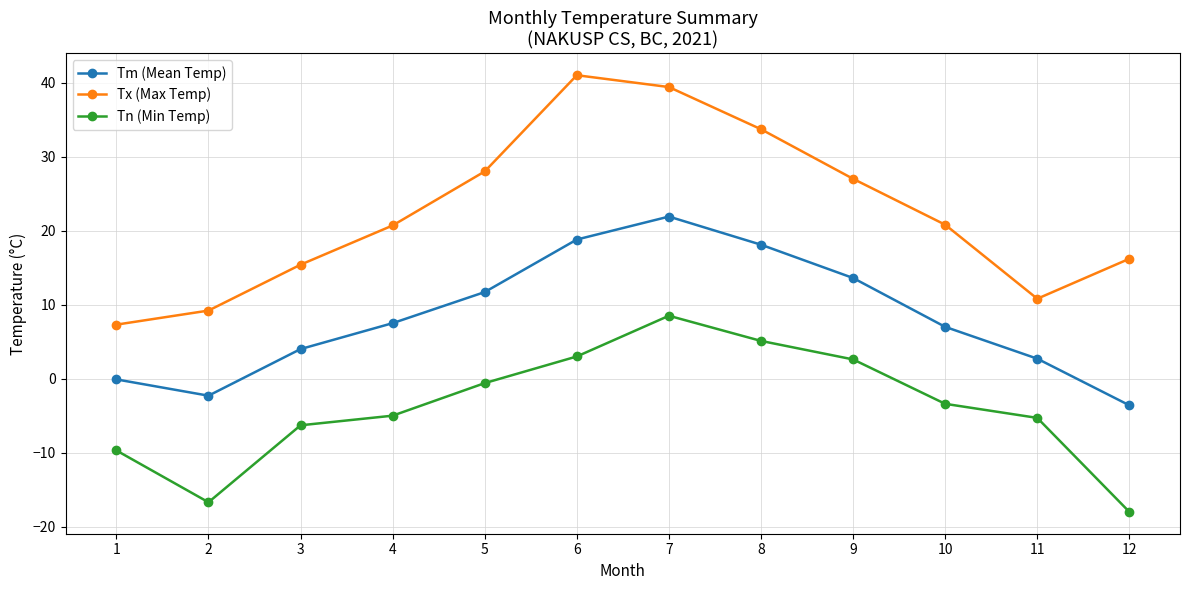

How many categories are shown in the chart?

12